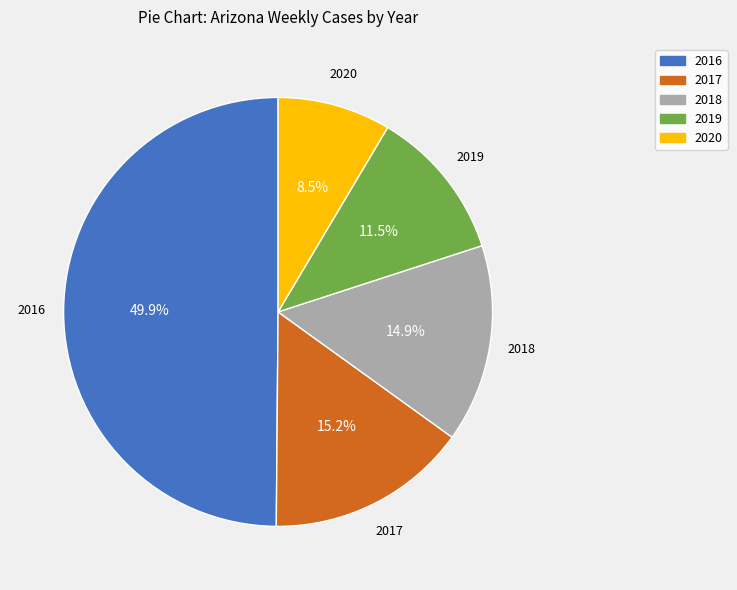

Which has a higher value, 2016 or 2017?

2016